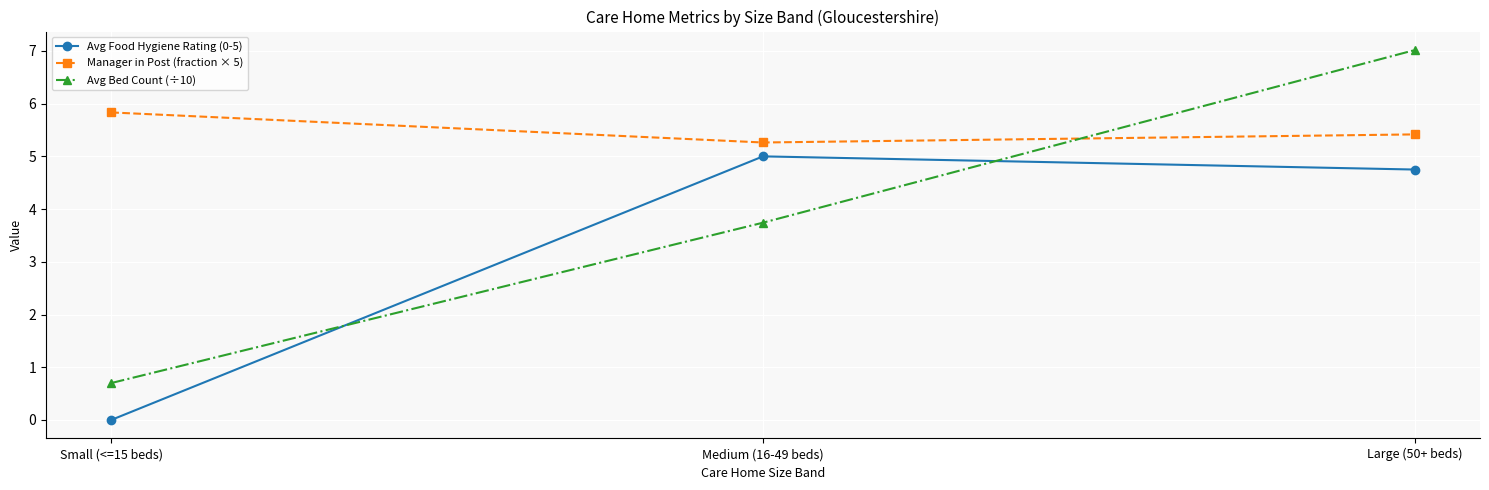

How many data points in Avg Food Hygiene Rating (0-5) are less than 4?

1